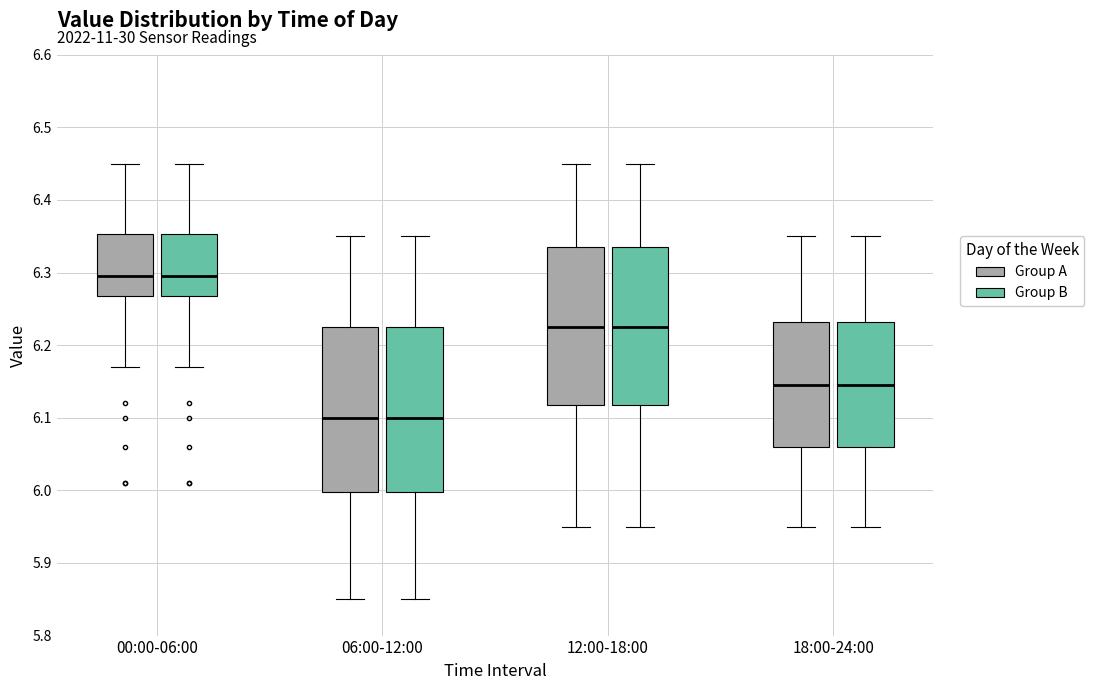

Where does the upper whisker of the box for 06:00-12:00 (Group B) end on the y-axis? The values are not printed on the chart, so give them approximately, as read against the axis.

6.35